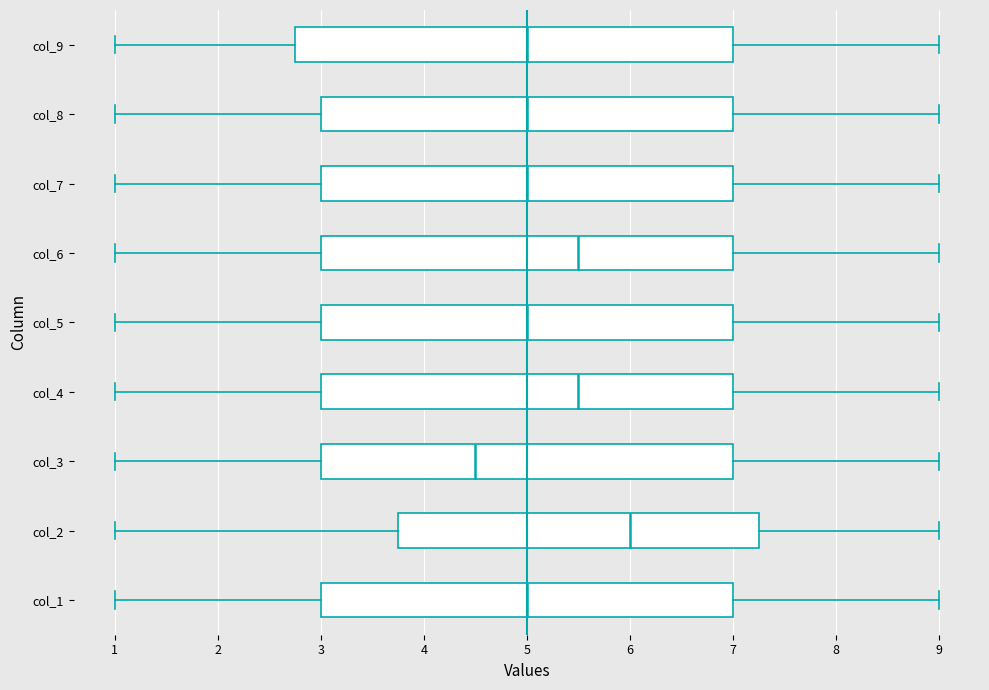

Which box has the furthest to the right median line?

col_2